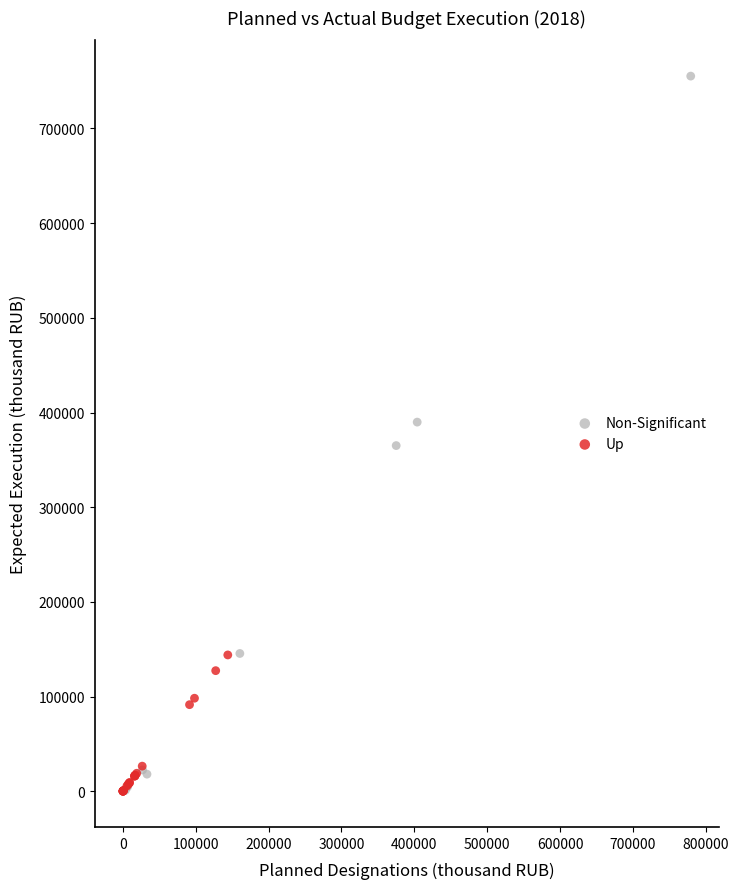

What are all the series names shown in the legend?

Non-Significant, Up